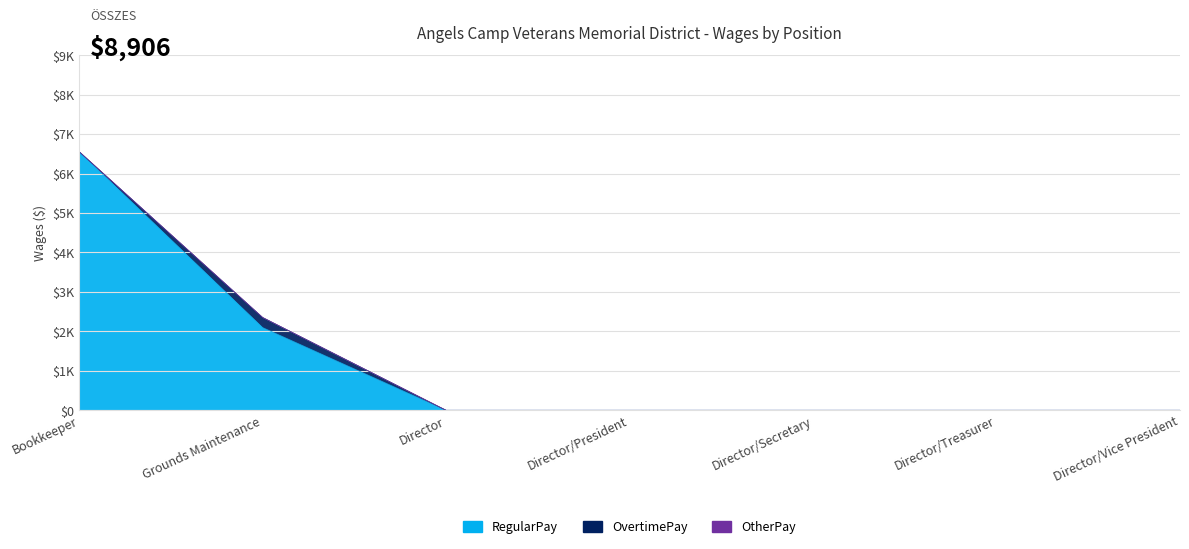

What is the label of the 5th point from the right?

Director